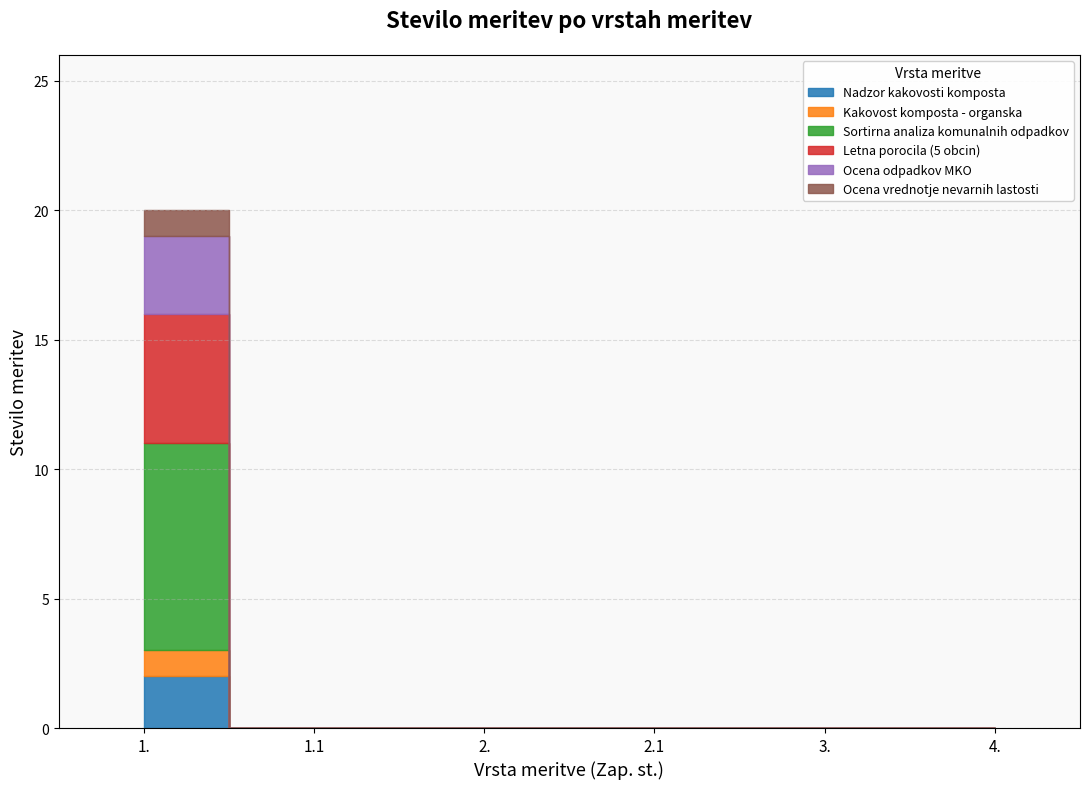

Count the number of categories in the chart.

6